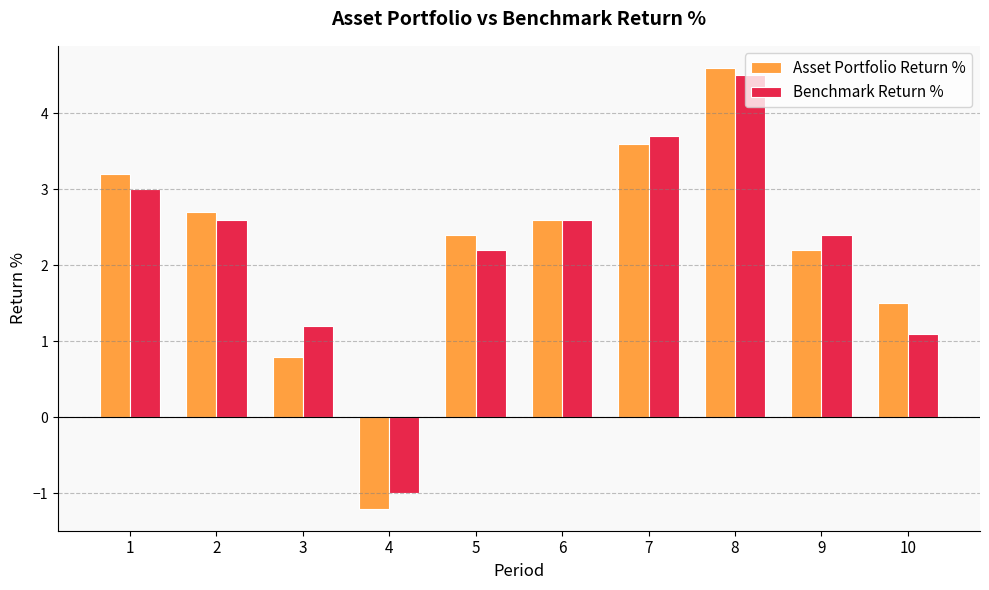

Where is Asset Portfolio Return % nearest to the value 1?

3